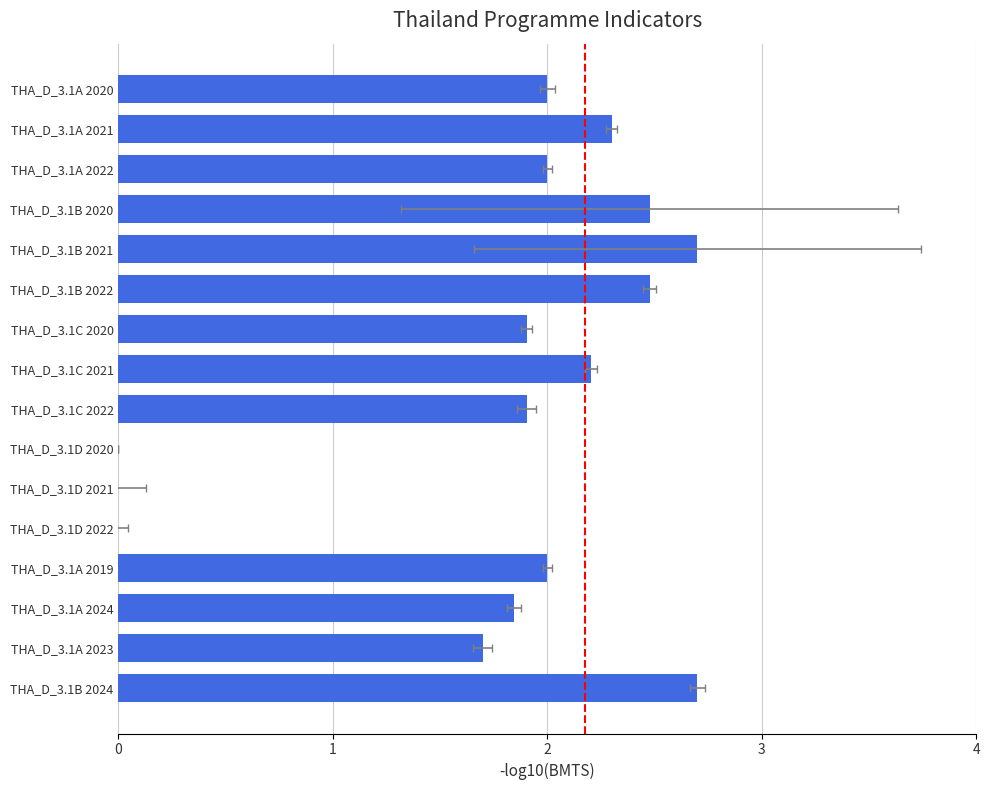

What is the change in value from THA_D_3.1A 2022 to THA_D_3.1B 2021?

+0.7